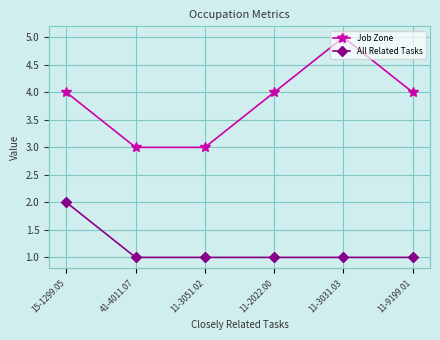

What is the average value of the All Related Tasks series?

1